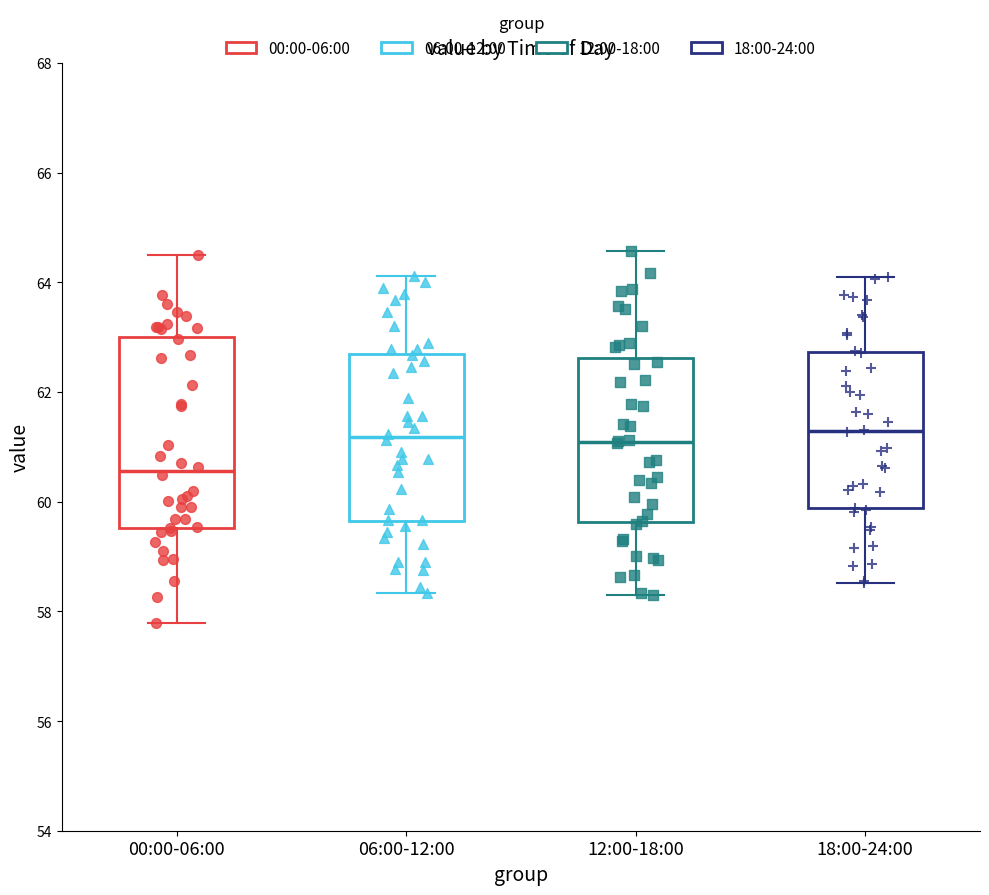

Reading left to right, read every box against the y-axis: the position of its median line, the range the box covers, and the ends of its whiskers. The values are not printed on the chart, so give them approximately, as read against the axis.

00:00-06:00: median 60.6, box 59.6 to 63.0, whiskers 57.8 to 64.6
06:00-12:00: median 61.2, box 59.6 to 62.6, whiskers 58.4 to 64.2
12:00-18:00: median 61.0, box 59.6 to 62.6, whiskers 58.4 to 64.6
18:00-24:00: median 61.2, box 59.8 to 62.8, whiskers 58.6 to 64.0